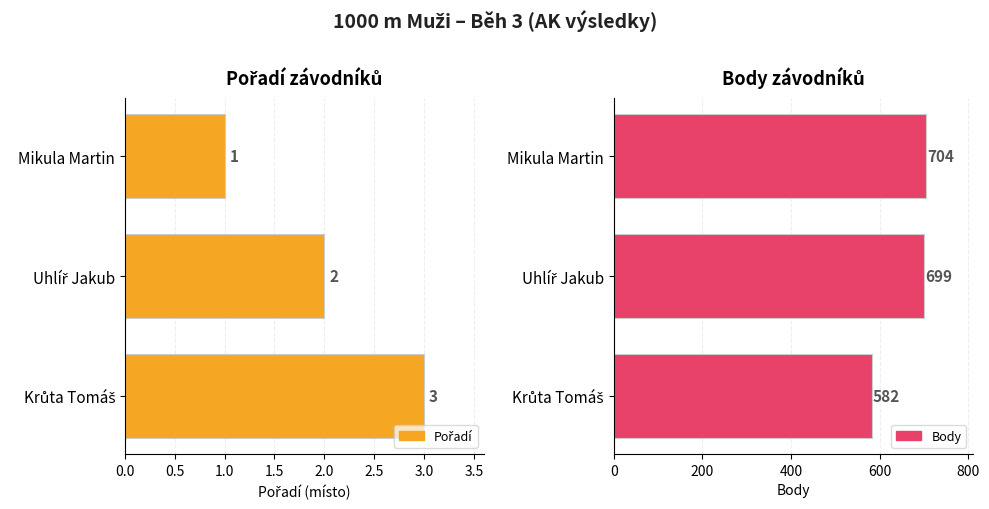

Reading right to left, list all the values displayed in this chart.

Pořadí: 3	2	1
Body: 582	699	704